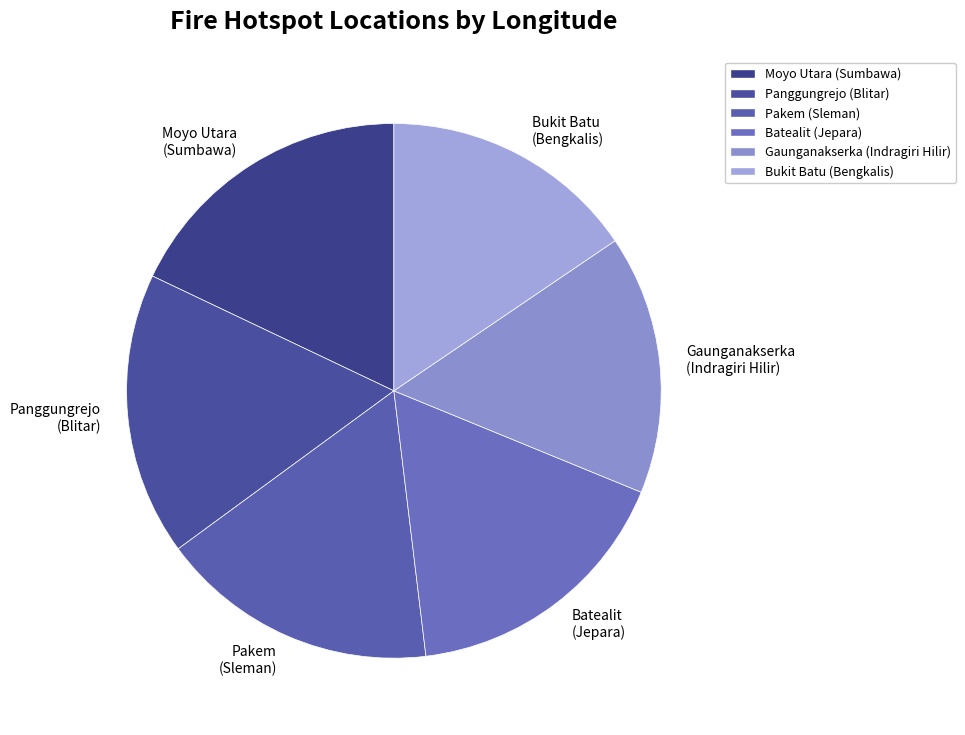

Is the sum of Pakem (Sleman) and Bukit Batu (Bengkalis) greater than half?

No